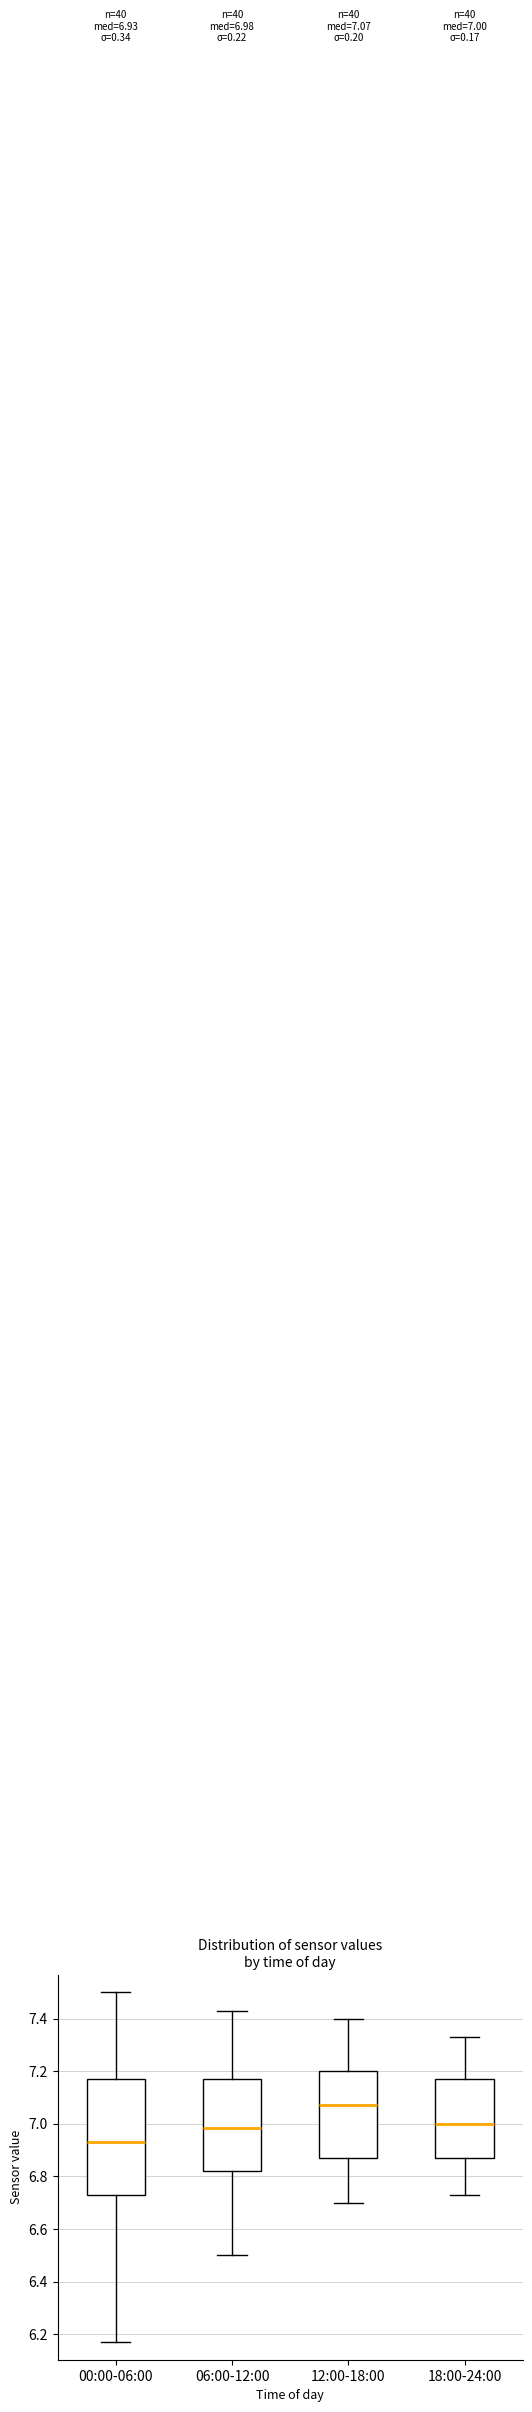

Which box's median line is the highest?

12:00-18:00